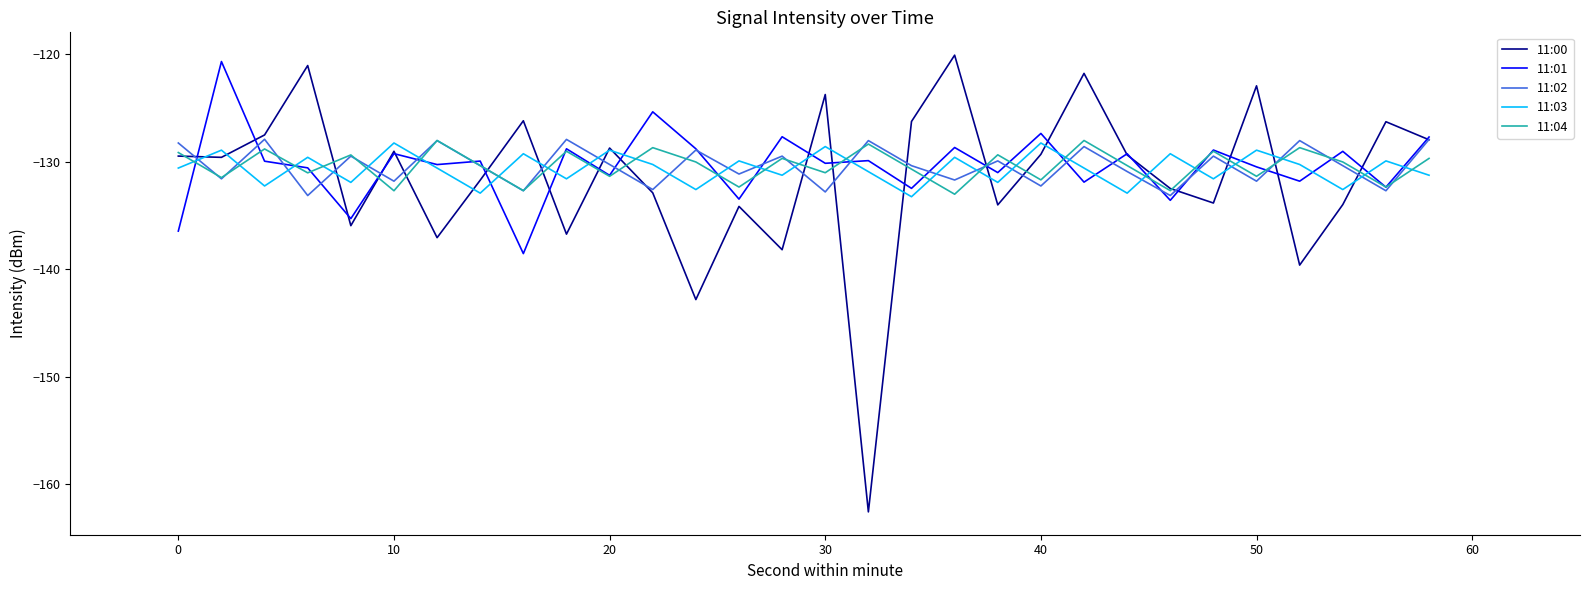

Which series has the widest spread of values?

11:00